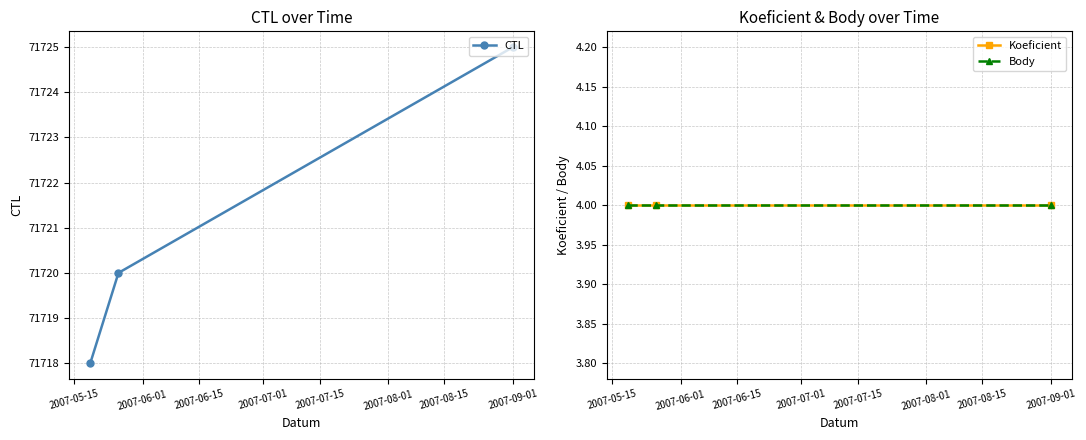

What is the value of the CTL point at the 2nd from the left?

71720